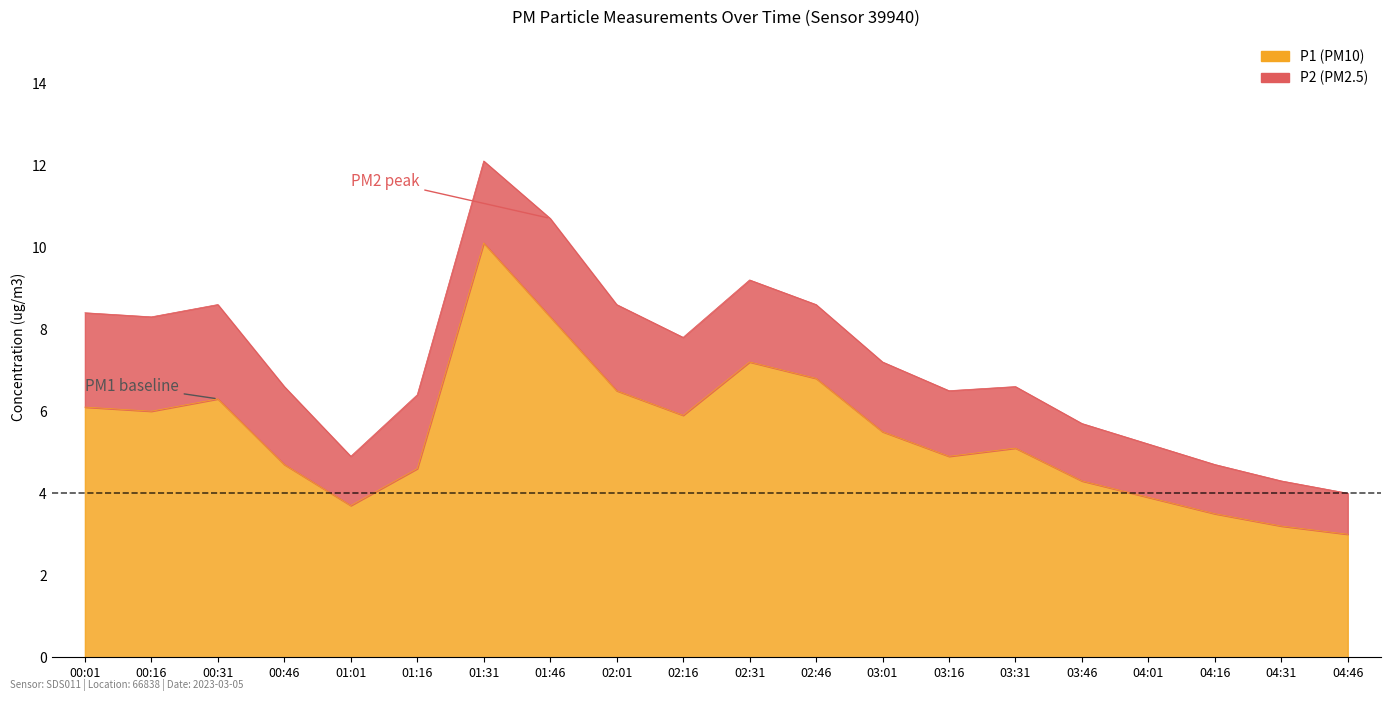

How many lines are shown in the chart?

1